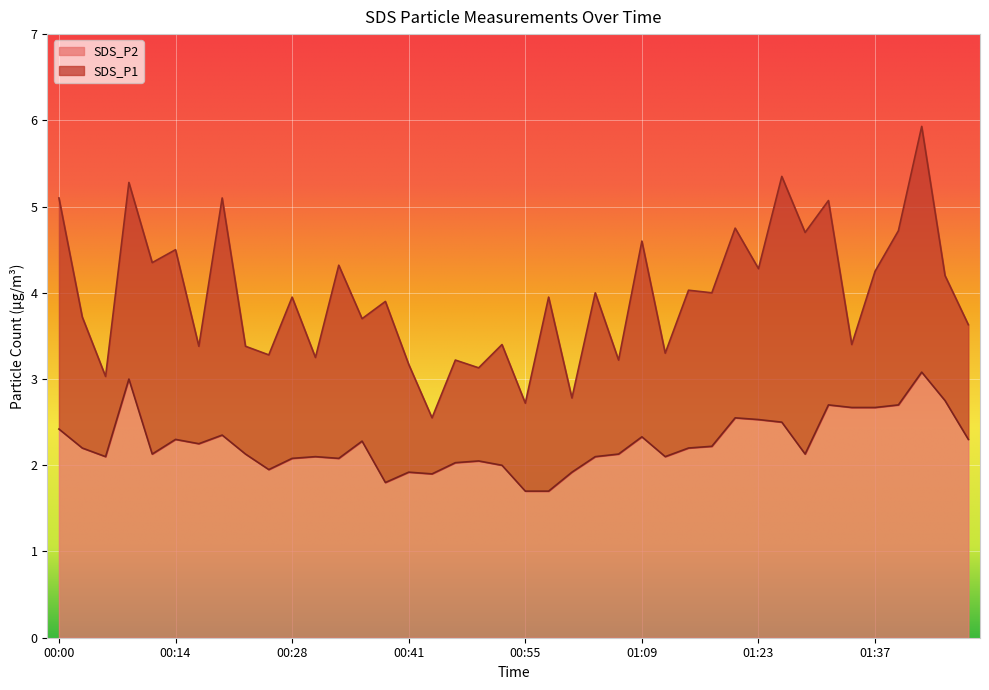

Which series has the largest range (max minus min)?

SDS_P1